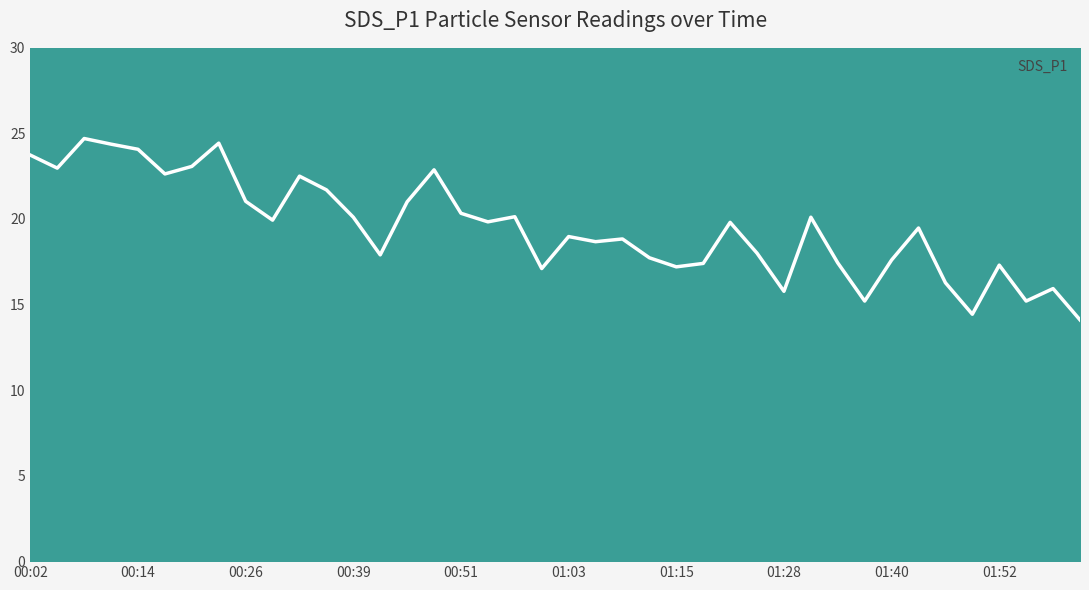

The chart shows a value of 39.1 at 00:08. True or false?

False